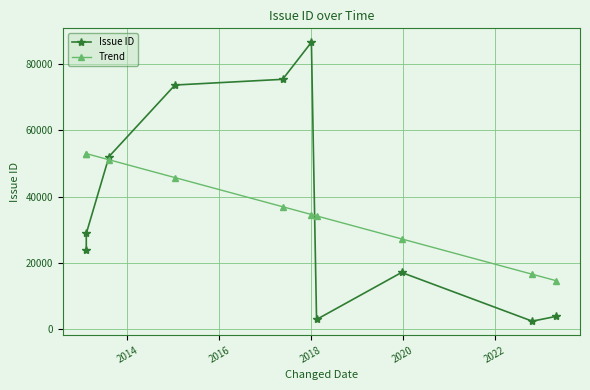

What is the minimum value for Trend?

14661.0